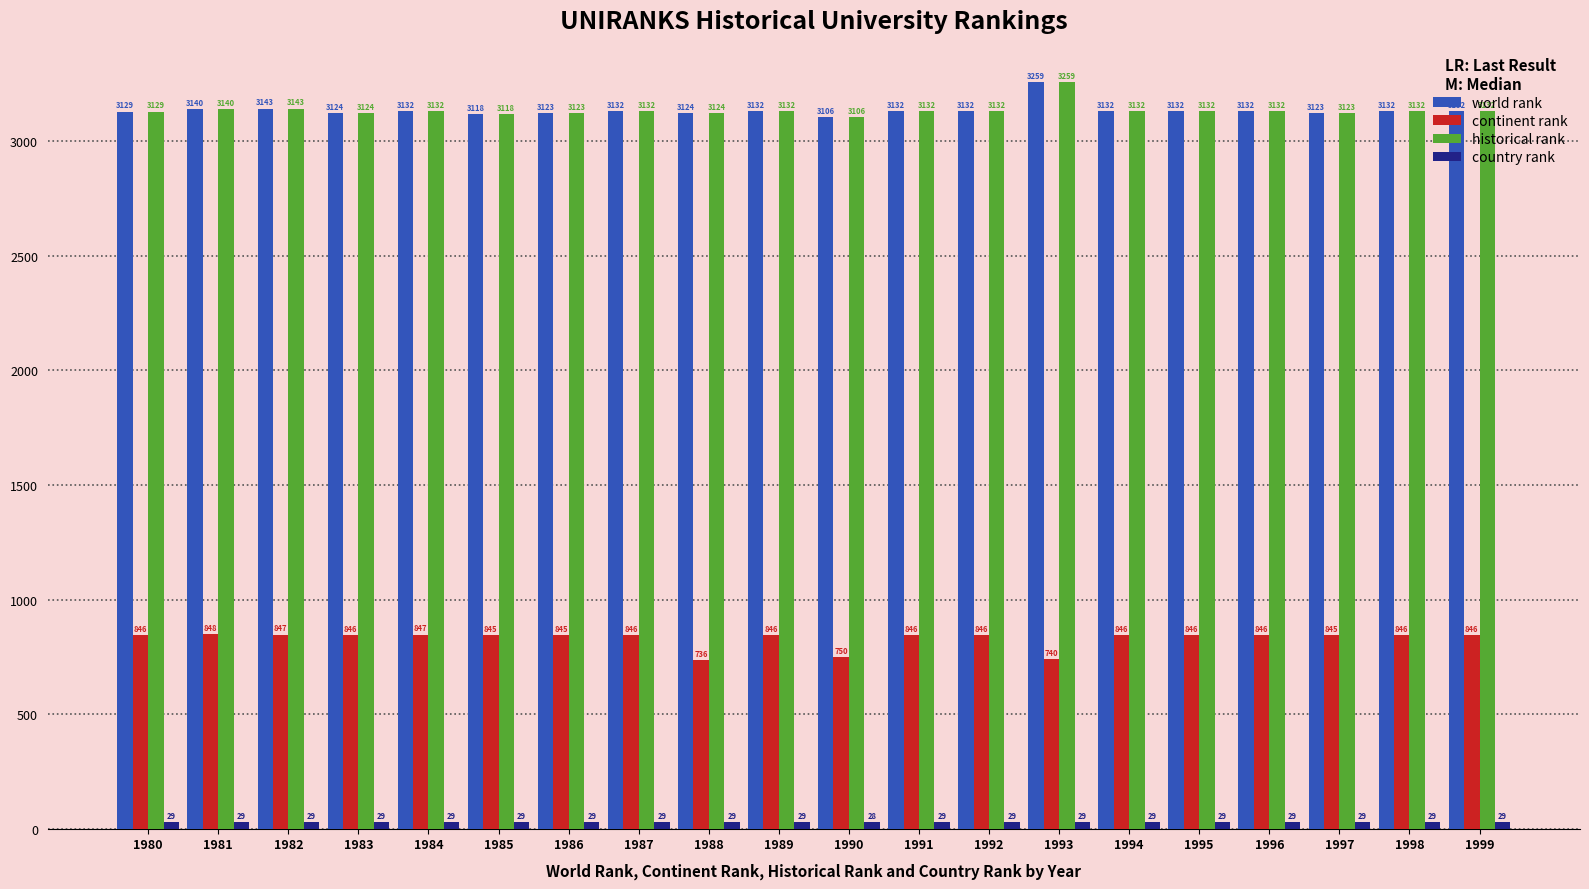

At which category does the chart reach its minimum across all series?

1990